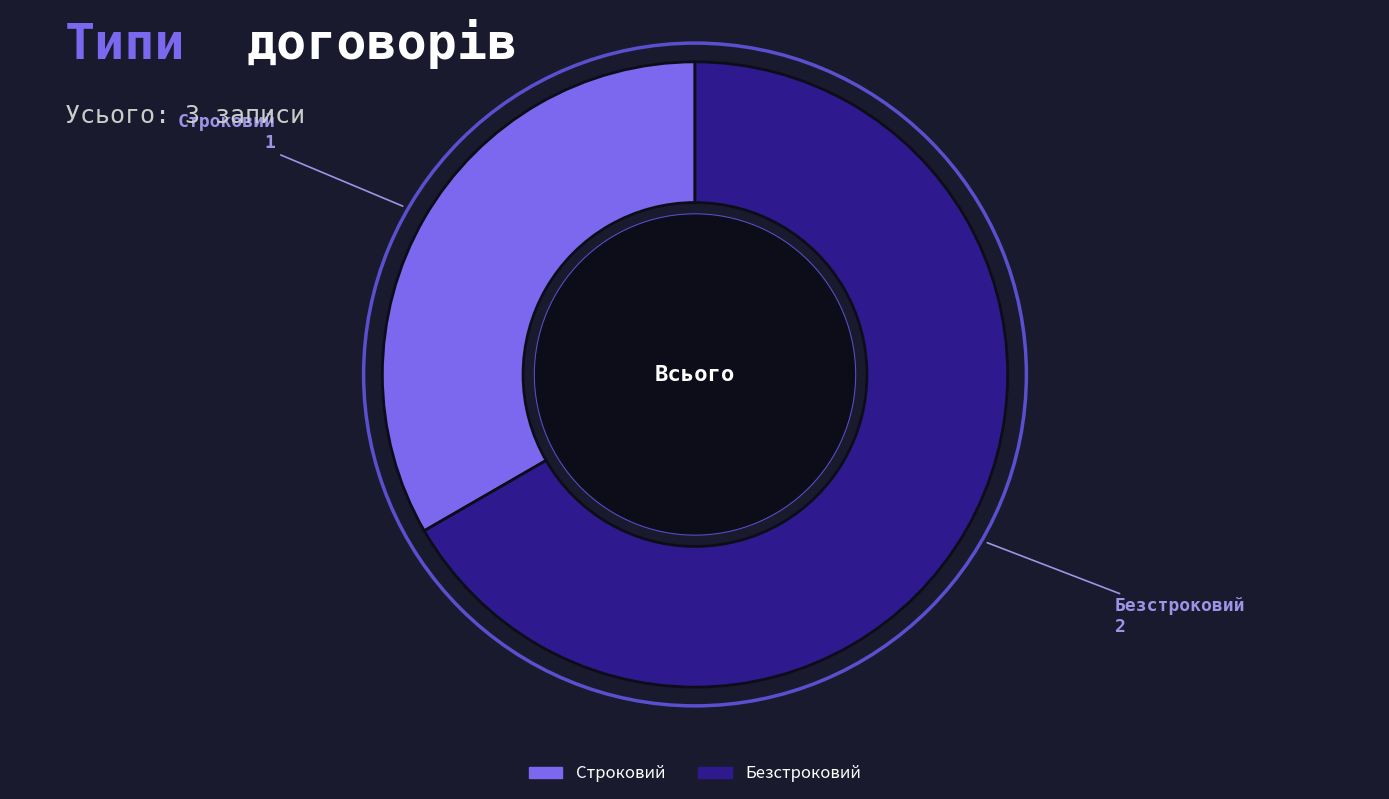

The Строковий slice represents 33% of the pie. True or false?

True